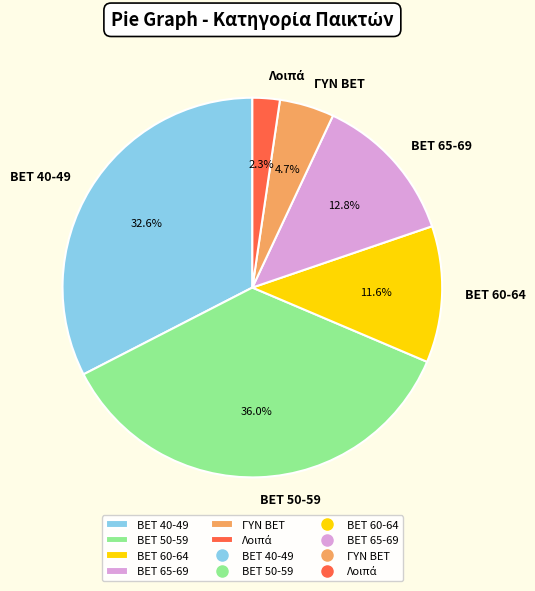

To the nearest percent, what portion does ΓΥΝ BET represent?

5%